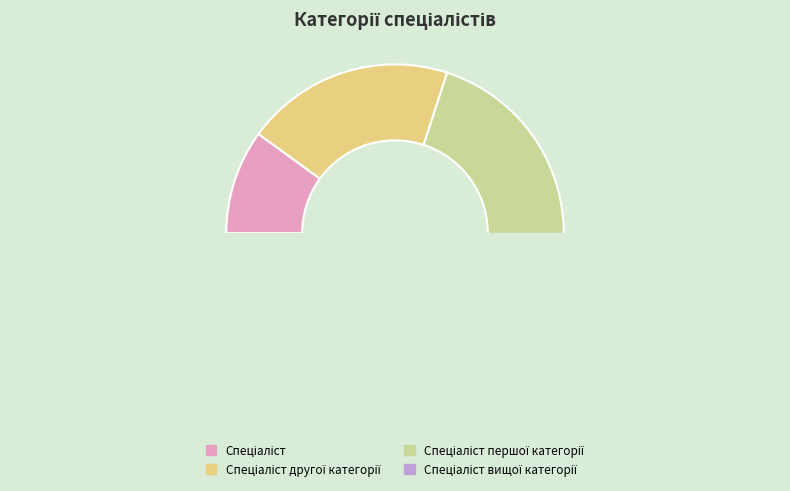

What is the ratio of the value at Спеціаліст другої категорії to the value at Спеціаліст?

2.0